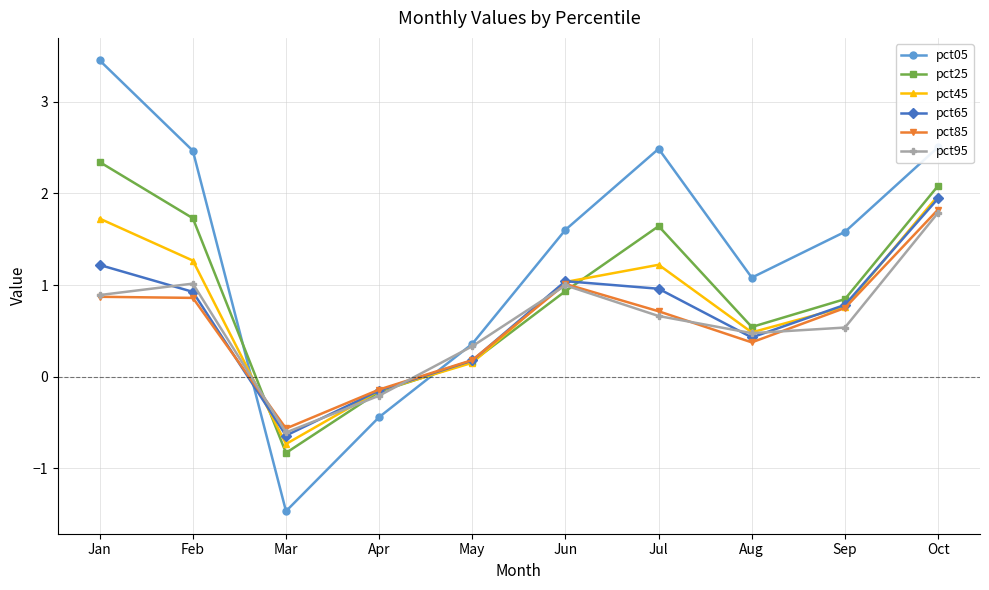

In pct95, how many points are lower than both neighbors (excluding endpoints)?

2